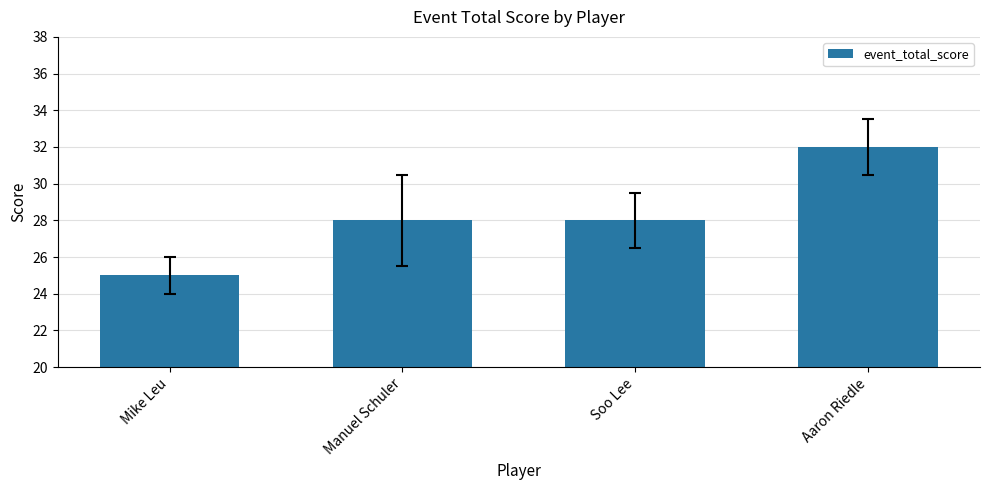

What is the sum of the values at Aaron Riedle and Manuel Schuler?

60